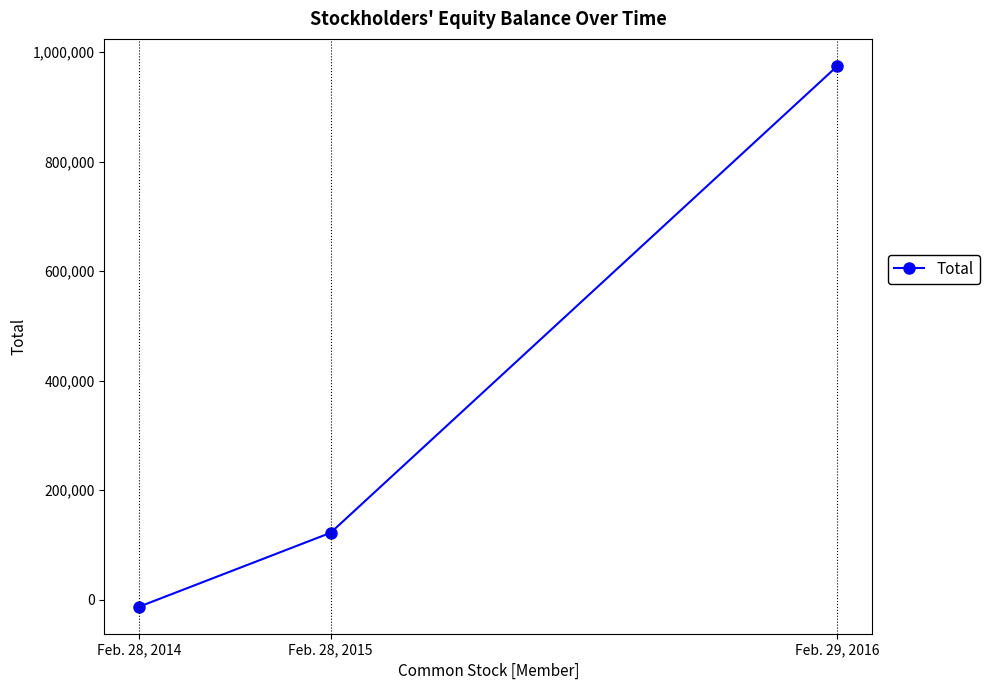

Which category has the highest value across all series?

Feb. 29, 2016